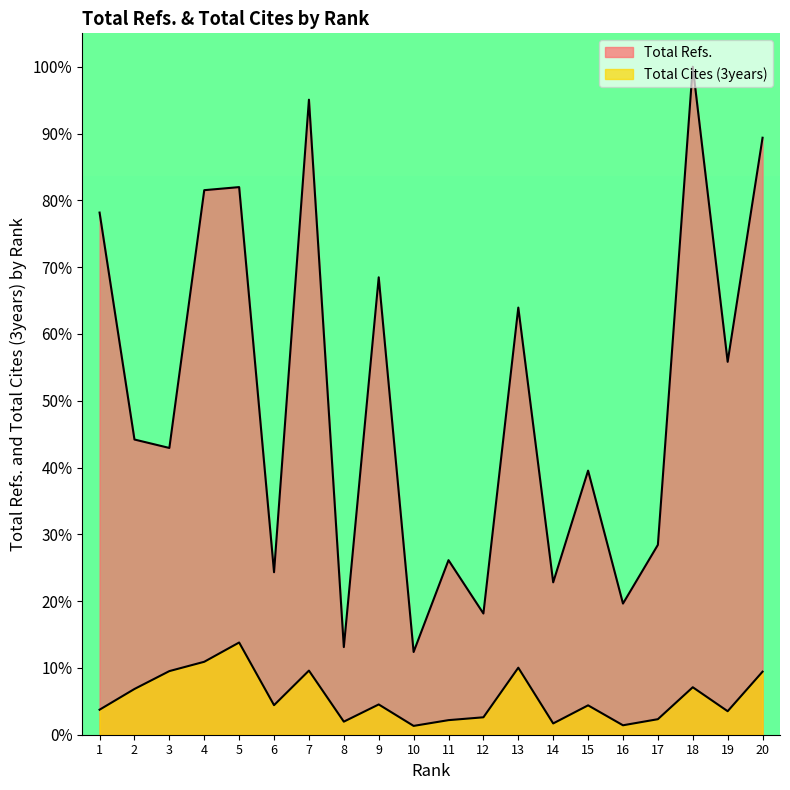

Rank the series at 11 from highest to lowest value.

Total Refs., Total Cites (3years)